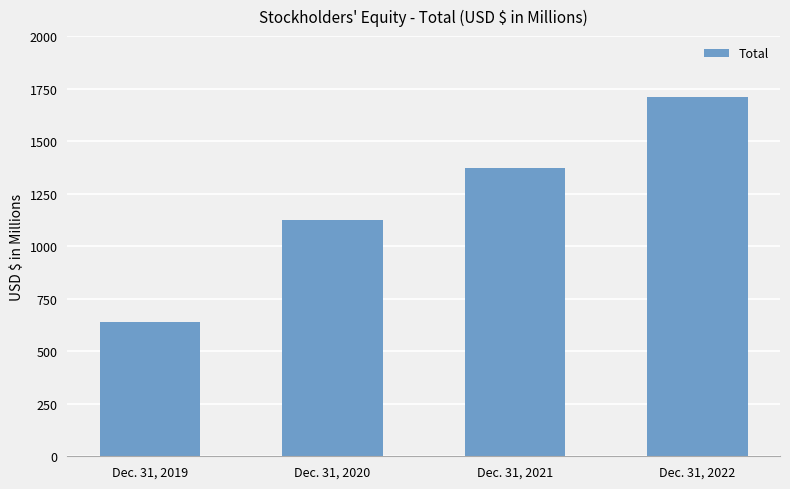

Where is the data nearest to the value 1172?

Dec. 31, 2020